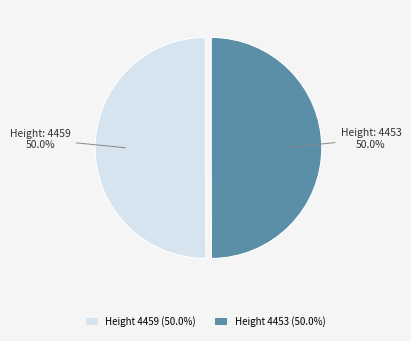

What is the ratio of the value at Height 4459 (50.0%) to the value at Height 4453 (50.0%)?

1.0